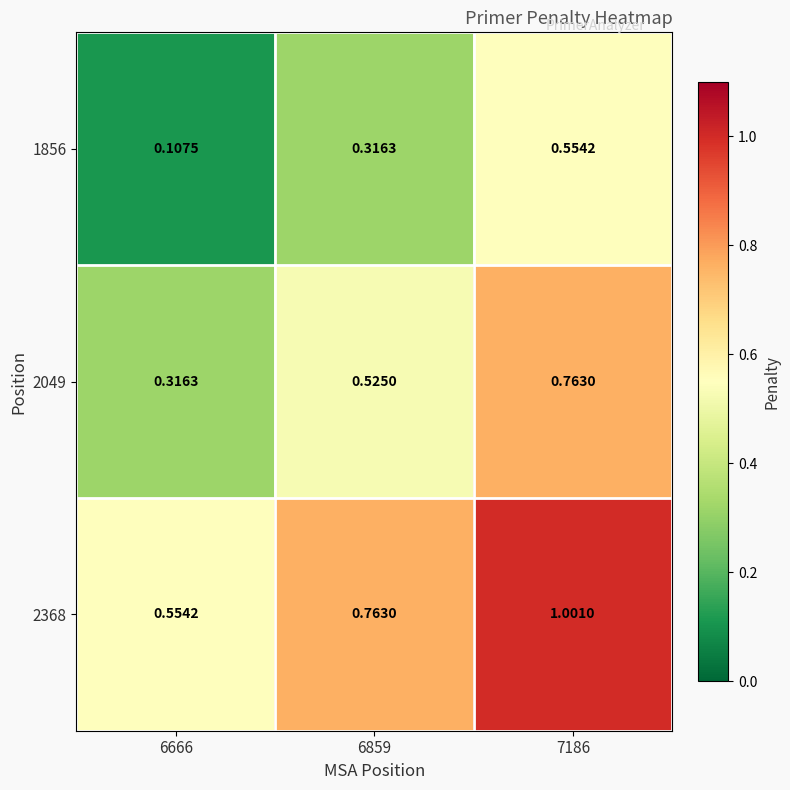

At how many categories does at least one series exceed 0?

3